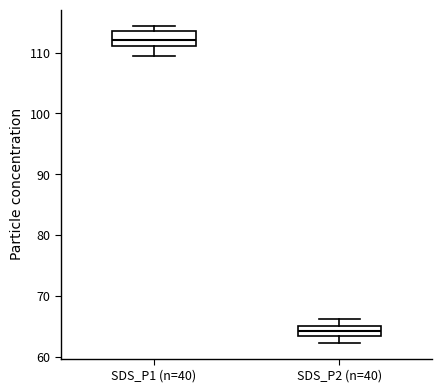

Which box has the highest median line?

SDS_P1 (n=40)